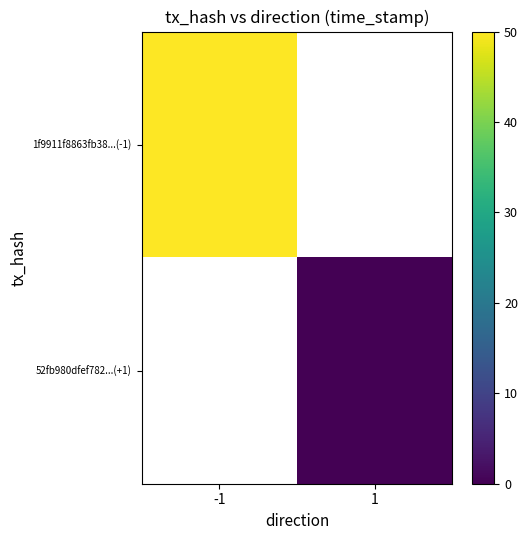

List the series in order of their overall mean, highest first.

1f9911f8863fb38...(-1), 52fb980dfef782...(+1)